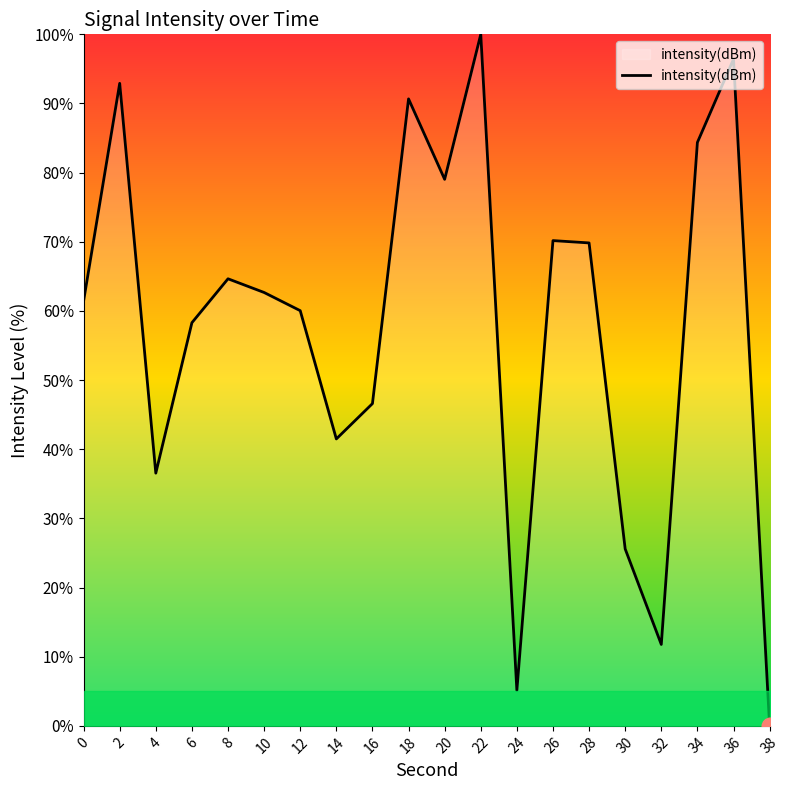

What is the maximum value shown in the chart?

100.0